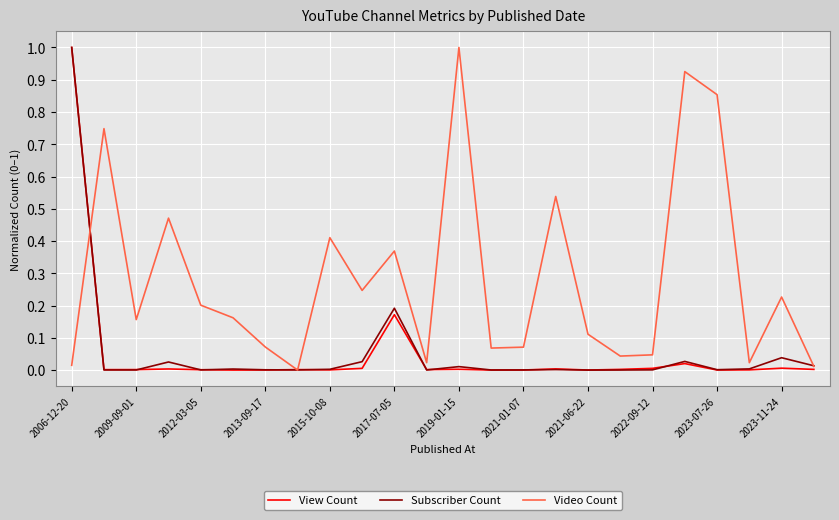

True or false: Video Count and Subscriber Count cross at least once.

True